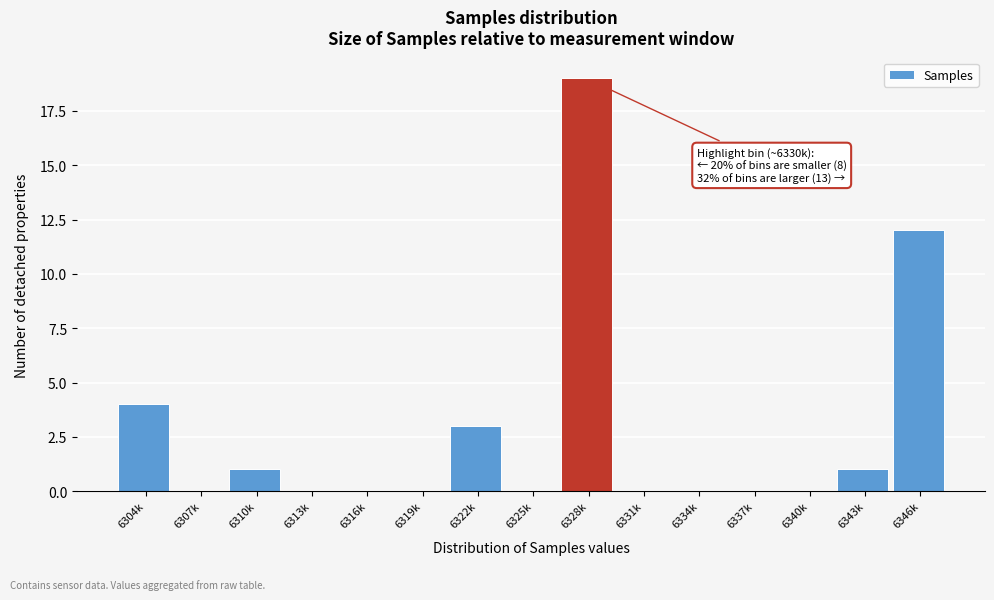

Reading left to right, what are all the values shown in this chart?

6304k=4	6307k=0	6310k=1	6313k=0	6316k=0	6319k=0	6322k=3	6325k=0	6328k=19	6331k=0	6334k=0	6337k=0	6340k=0	6343k=1	6346k=12